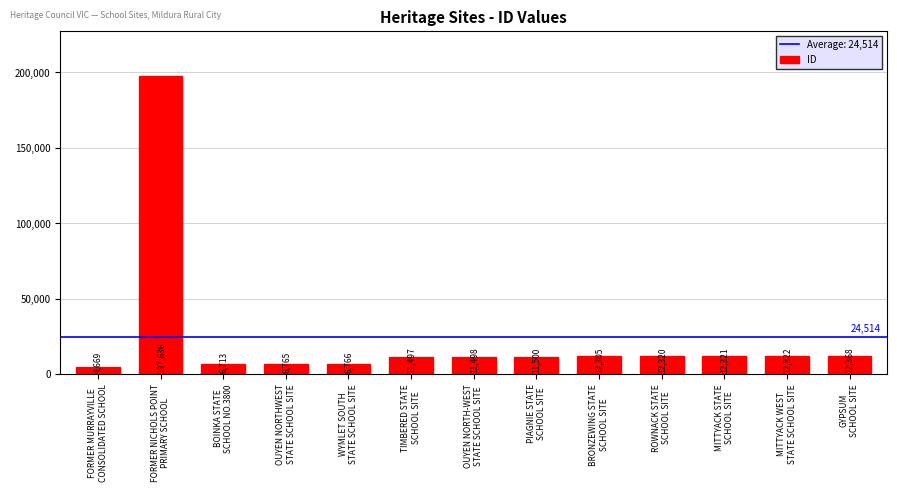

How many data points are less than 11500?

6